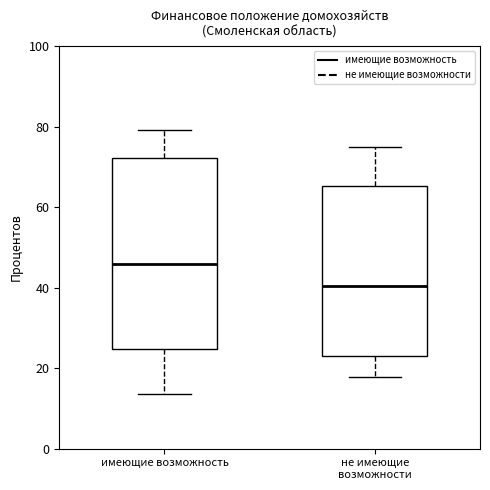

Which box is the tallest, from its lower edge to its upper edge?

имеющие возможность